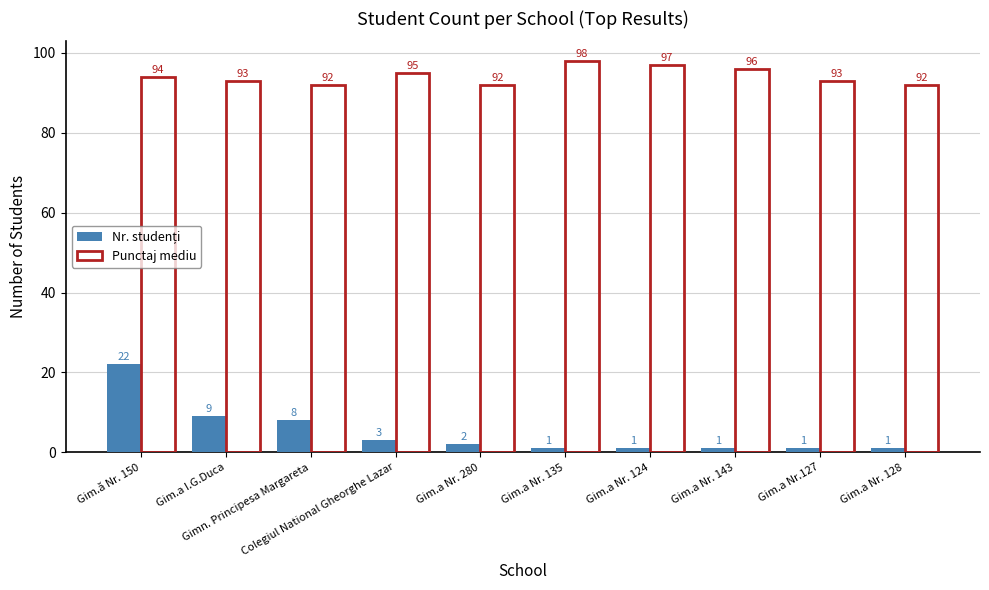

Which category has the highest value across all series?

Gim.a Nr. 135